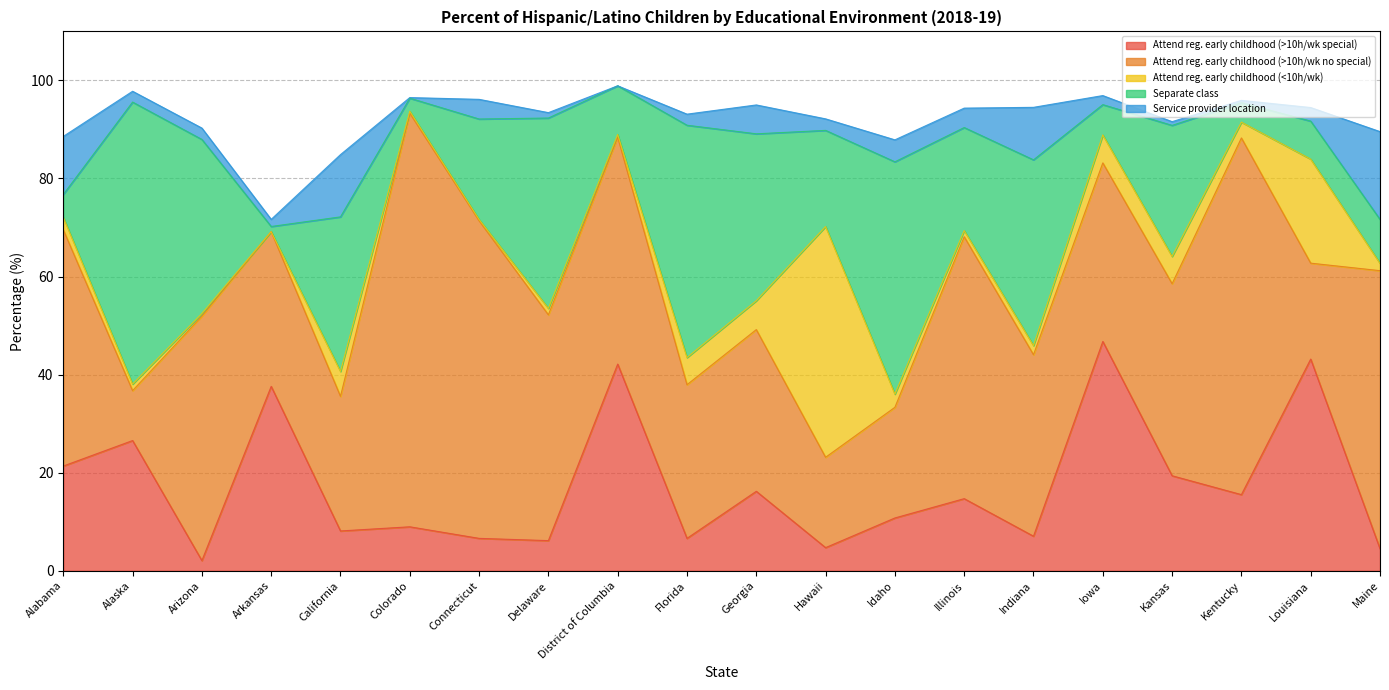

How many lines are shown in the chart?

5